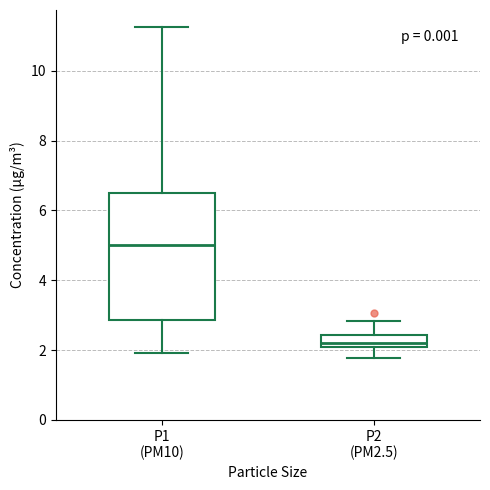

Which box is the tallest, from its lower edge to its upper edge?

P1 (PM10)